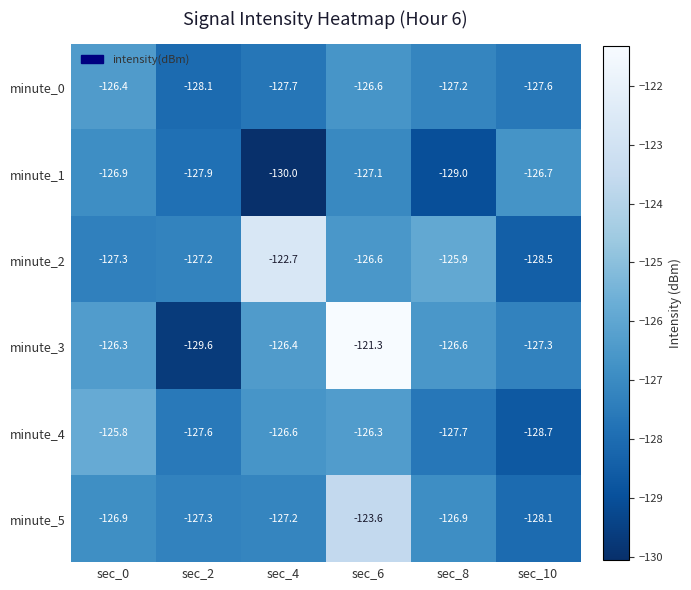

At which category is the sum across all series the highest?

sec_6